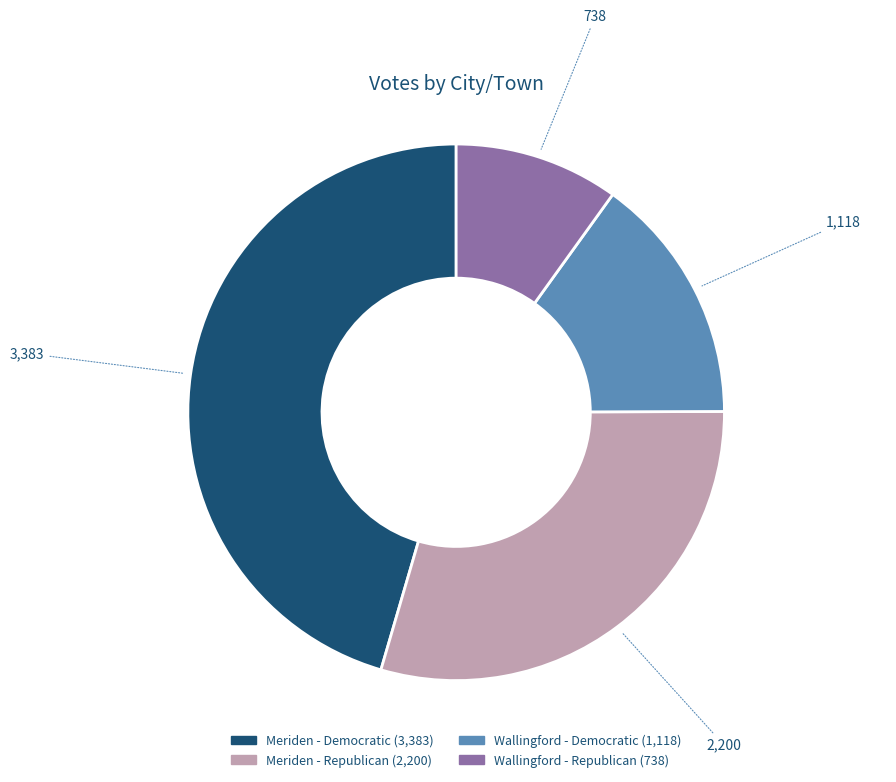

Is there any slice that represents more than half of the pie?

No